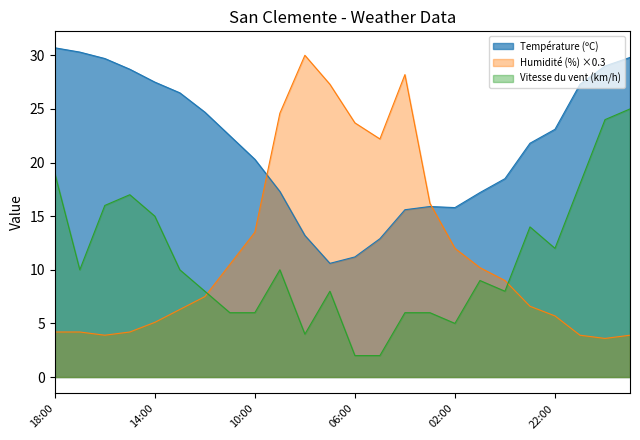

True or false: Humidité (%) and Température (ºC) intersect in this chart.

True